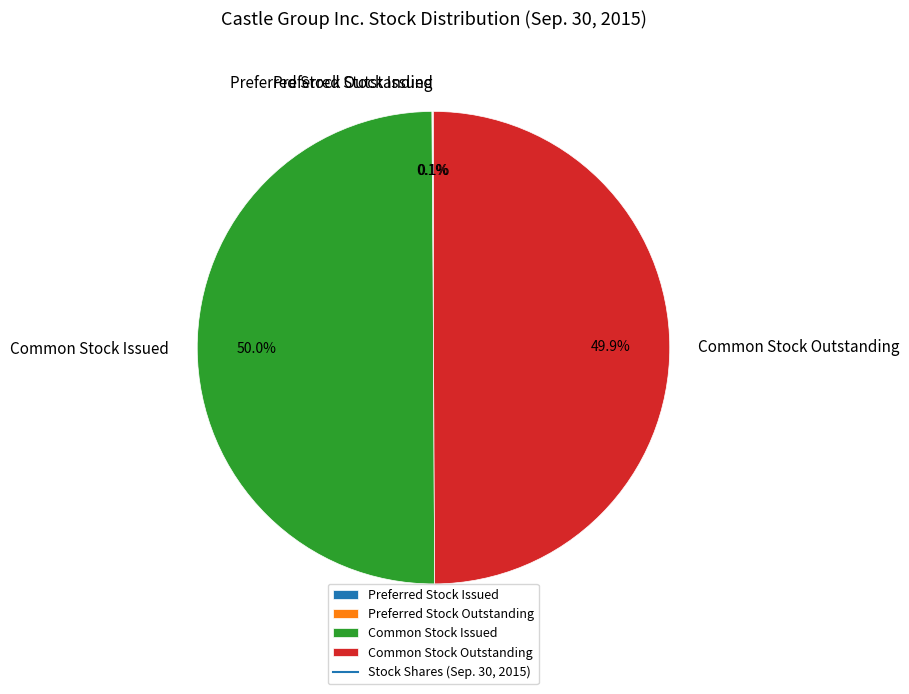

What portion of the pie excludes Common Stock Outstanding?

50.1%